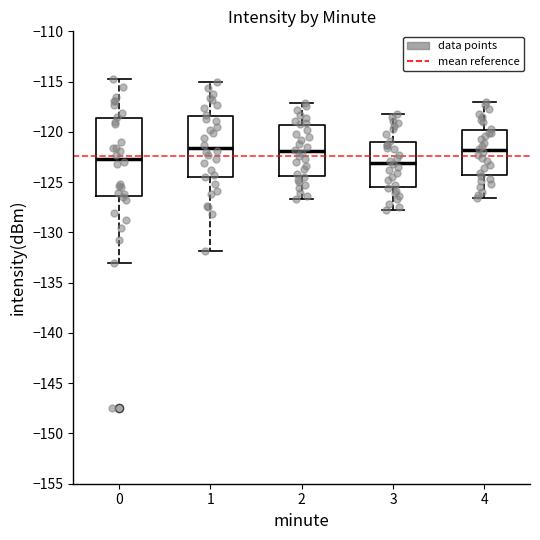

Where does the upper whisker of the box at x = 1 end on the y-axis? The values are not printed on the chart, so give them approximately, as read against the axis.

-115.0